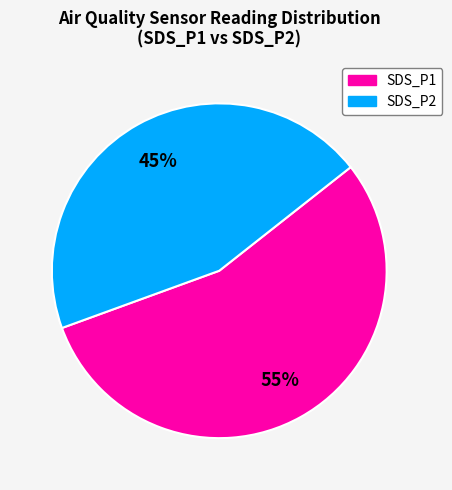

Is there any slice that represents more than half of the pie?

Yes